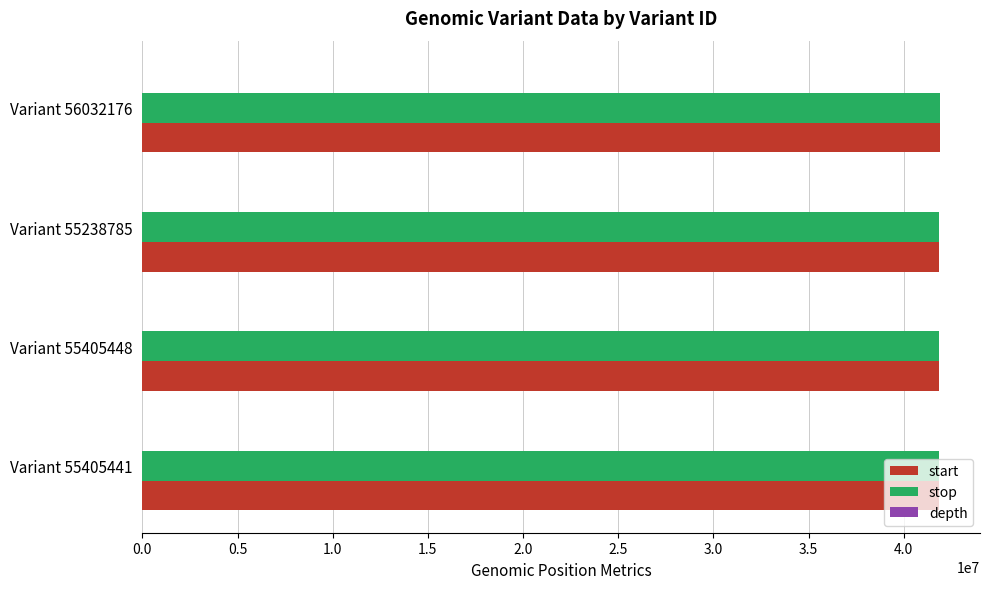

What is the greatest value displayed?

41904214